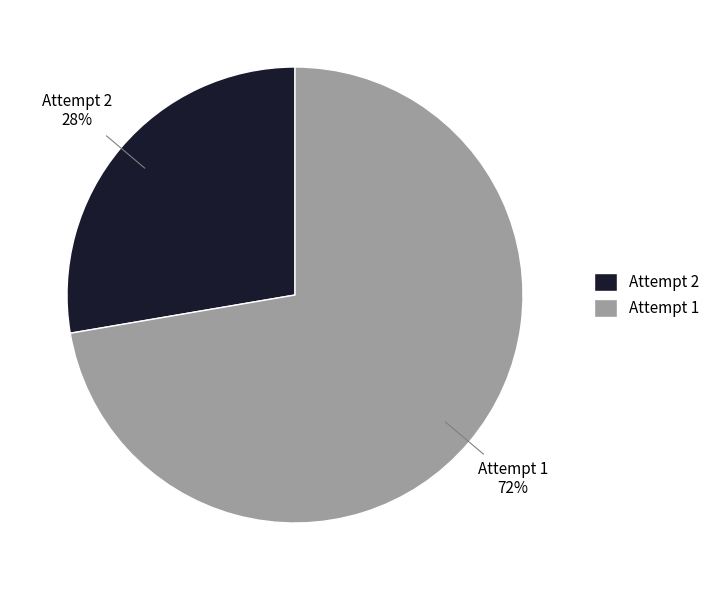

Which category has the biggest portion of the pie?

Attempt 1